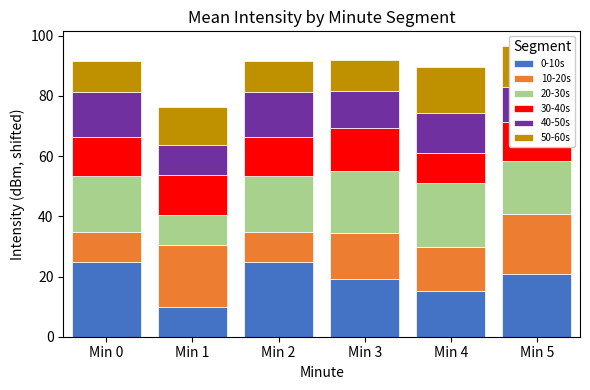

What is the lowest value of the 0-10s series?

10.0